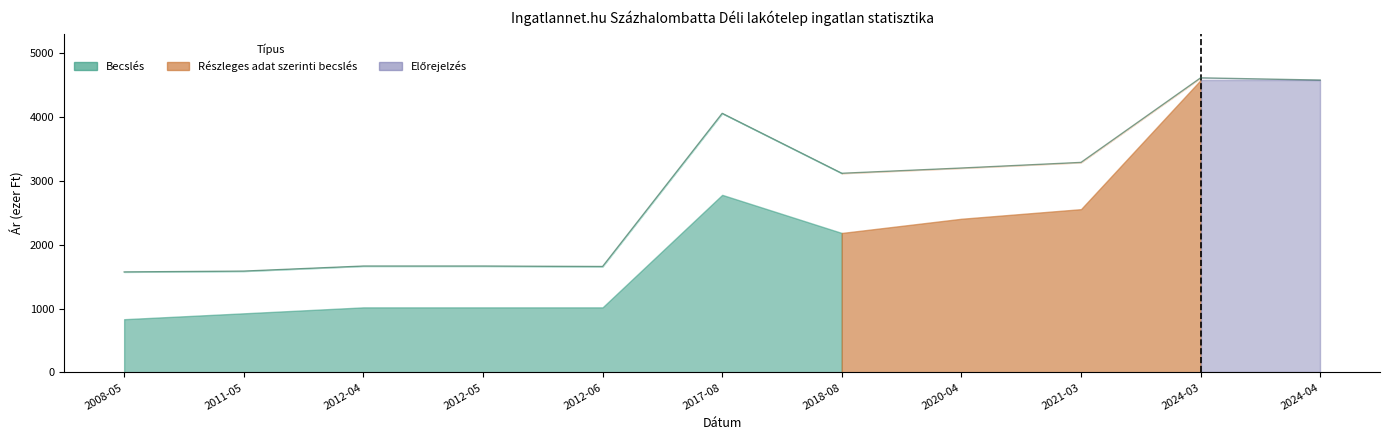

List the labels in order of value, smallest first.

2008-05, 2011-05, 2012-06, 2012-04, 2012-05, 2018-08, 2020-04, 2021-03, 2017-08, 2024-04, 2024-03